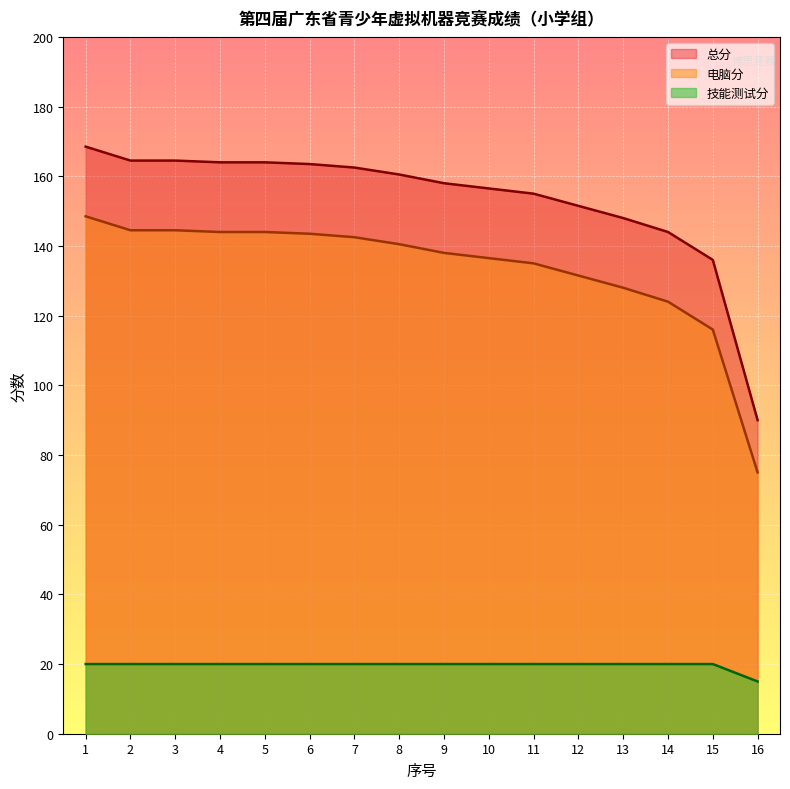

What is the difference between the second highest and second lowest values in the 电脑分 series?

28.5